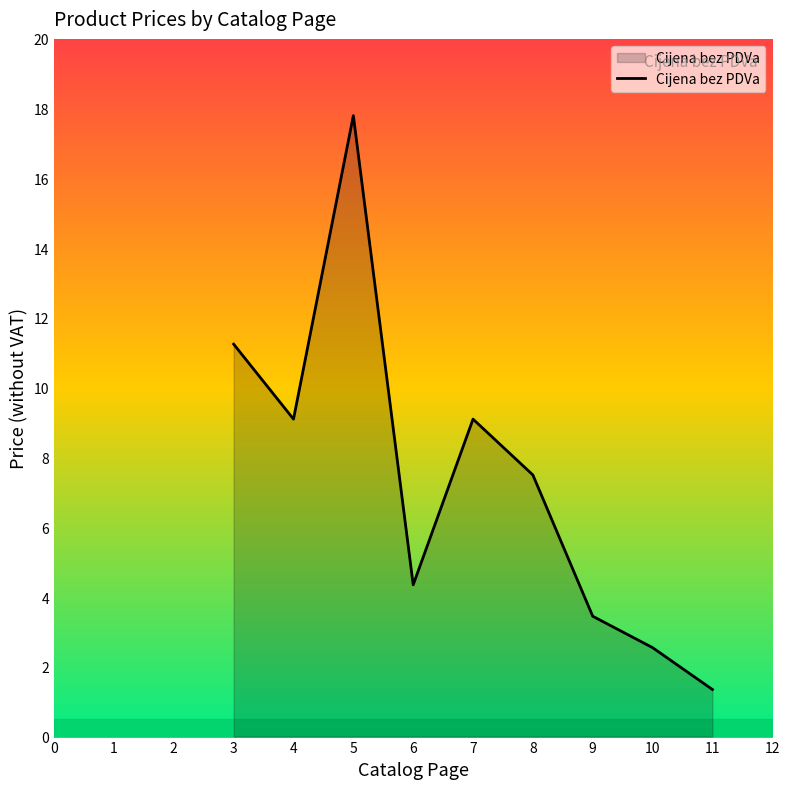

Approximately how many times larger is the value at 5 compared to 6?

4.1